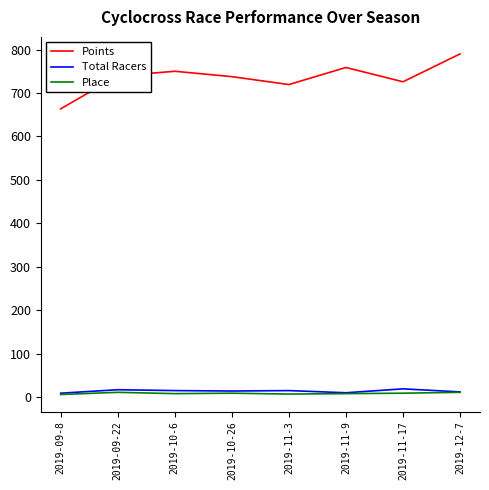

Which series has the widest spread of values?

Points